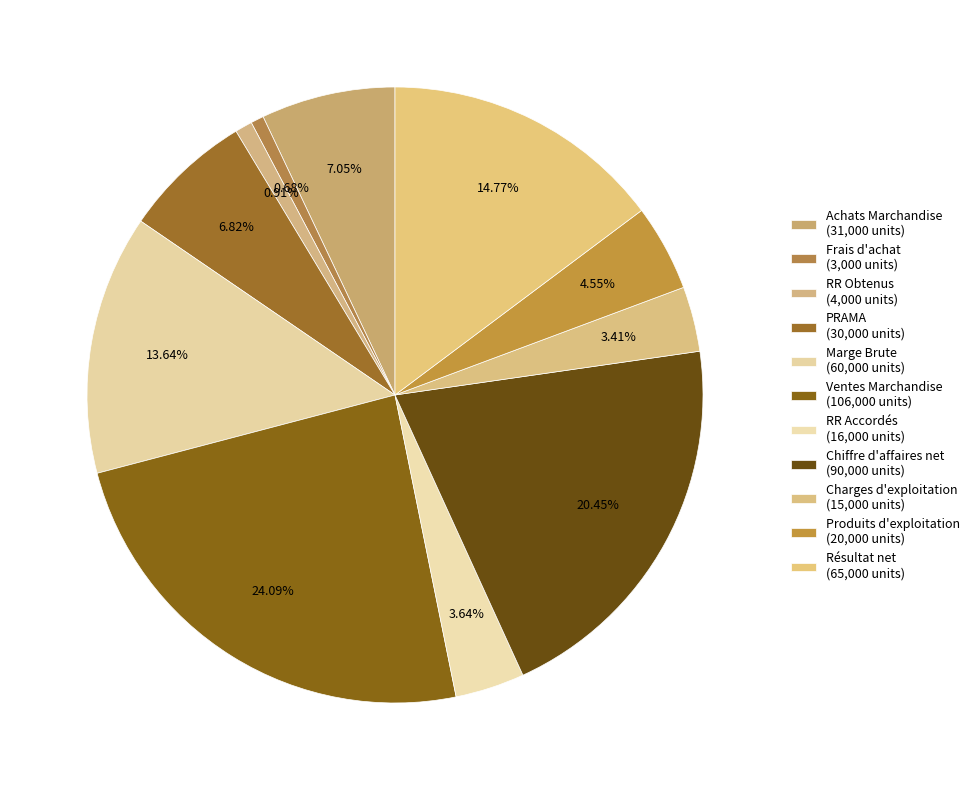

What is the total percentage of Résultat net and Frais d'achat?

15.5%